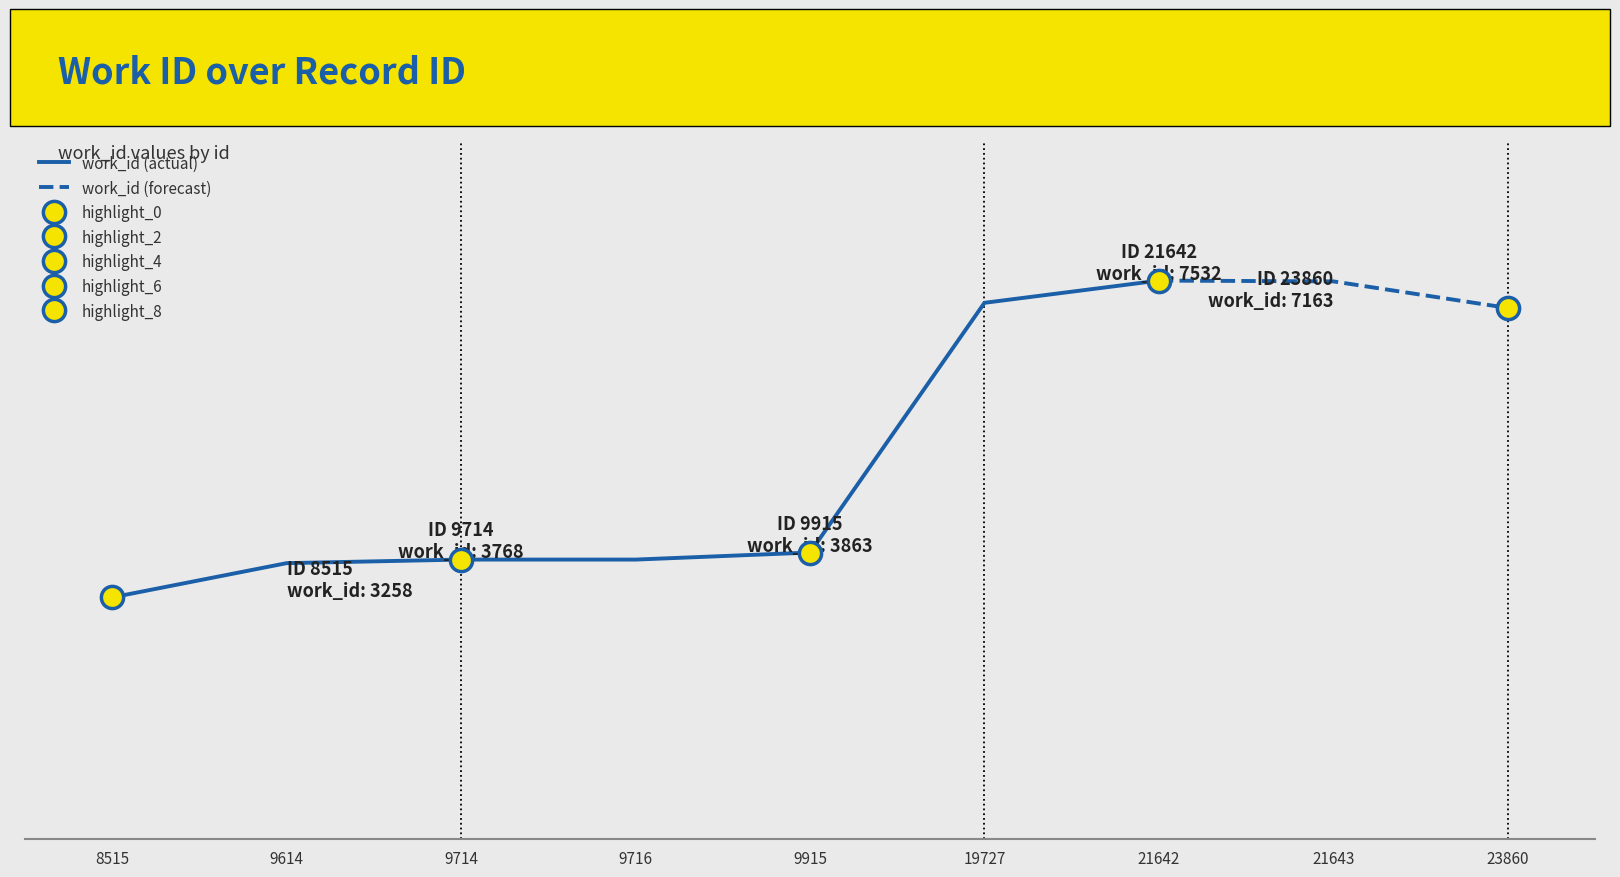

Which has a higher value, 9915 or 19727?

19727